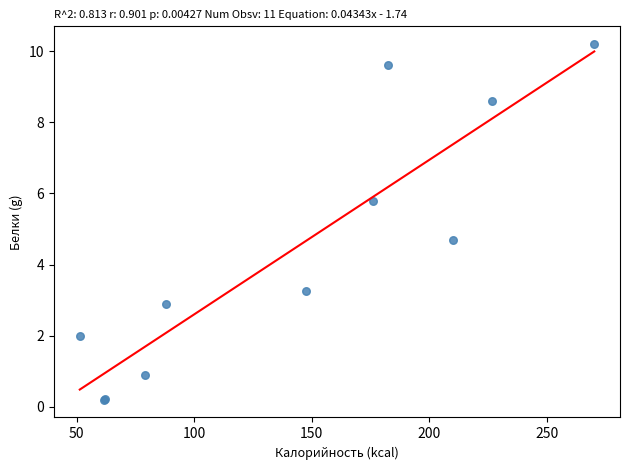

What Y value in the scatter plot is closest to 5?

4.7